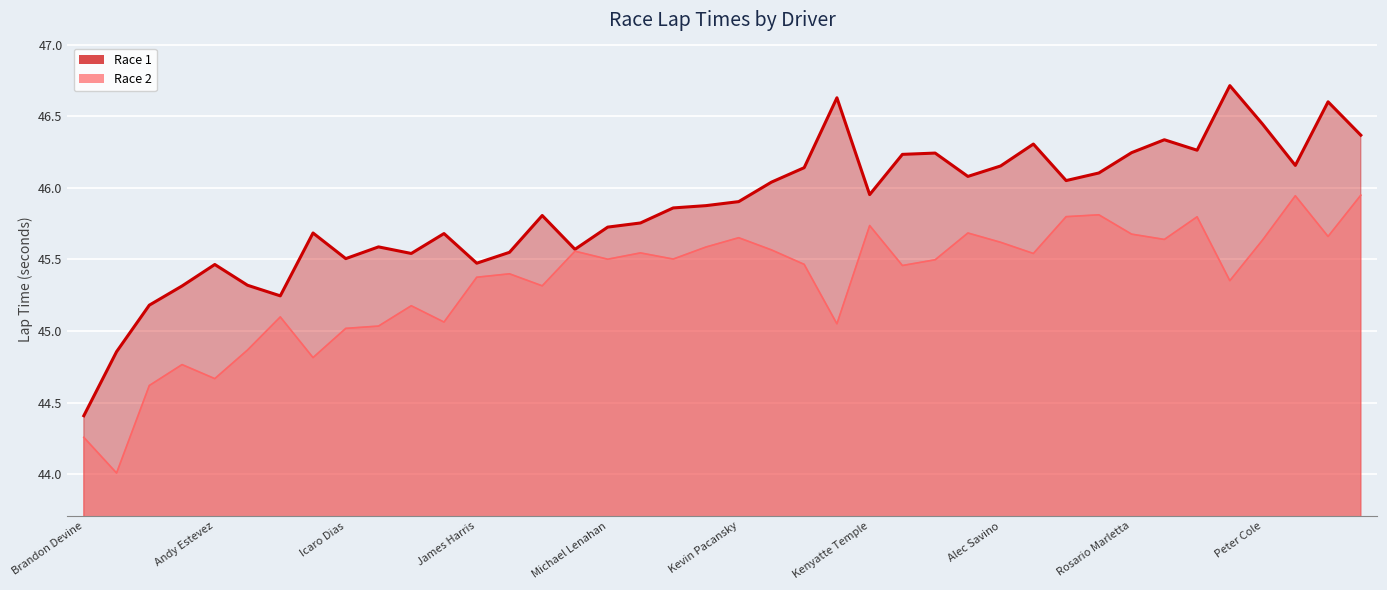

Reading left to right, transcribe all the data shown in this chart.

Race 1: Brandon Devine=44.4	Michael Polasek=44.9	Stephen Barce=45.2	Marc Colteli=45.3	Andy Estevez=45.5	Alex Smith=45.3	Matthew Piccirilli=45.2	Marjo Stroni=45.7	Icaro Dias=45.5	Richard Denisar=45.6	Andres Ladino=45.5	James Nieves=45.7	James Harris=45.5	Dom Callan=45.5	Tom Kapusta=45.8	Jonathan Schreur=45.6	Michael Lenahan=45.7	Alex Reyes=45.8	Gabriel Drehmer=45.9	Steven Pezzuti=45.9	Kevin Pacansky=45.9	Hermes Arevalo=46.0	Victor Polanco=46.1	Fernando Quijano=46.6	Kenyatte Temple=46.0	Luke Matos=46.2	William Jones=46.2	Tyler Iken=46.1	Alec Savino=46.2	Michael Demitchik=46.3	Saqib Malik=46.1	Brandon Cerreta=46.1	Rosario Marletta=46.2	Aleh Maslakou=46.3	Dave Roman=46.3	Kyle Jobes=46.7	Peter Cole=46.4	Jonathan Bryce=46.2	Max Anderson=46.6	David Pavoni=46.4
Race 2: Brandon Devine=44.3	Michael Polasek=44.0	Stephen Barce=44.6	Marc Colteli=44.8	Andy Estevez=44.7	Alex Smith=44.9	Matthew Piccirilli=45.1	Marjo Stroni=44.8	Icaro Dias=45.0	Richard Denisar=45.0	Andres Ladino=45.2	James Nieves=45.1	James Harris=45.4	Dom Callan=45.4	Tom Kapusta=45.3	Jonathan Schreur=45.6	Michael Lenahan=45.5	Alex Reyes=45.5	Gabriel Drehmer=45.5	Steven Pezzuti=45.6	Kevin Pacansky=45.7	Hermes Arevalo=45.6	Victor Polanco=45.5	Fernando Quijano=45.1	Kenyatte Temple=45.7	Luke Matos=45.5	William Jones=45.5	Tyler Iken=45.7	Alec Savino=45.6	Michael Demitchik=45.5	Saqib Malik=45.8	Brandon Cerreta=45.8	Rosario Marletta=45.7	Aleh Maslakou=45.6	Dave Roman=45.8	Kyle Jobes=45.4	Peter Cole=45.6	Jonathan Bryce=45.9	Max Anderson=45.7	David Pavoni=45.9